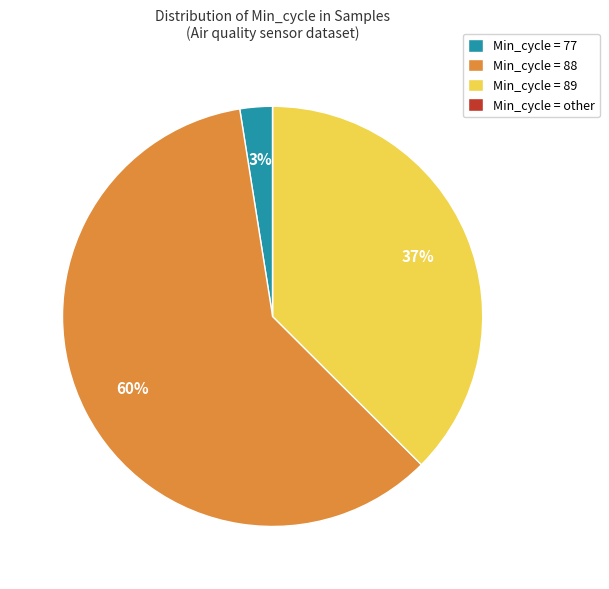

Approximately how many times larger is the value at Min_cycle = 89 compared to Min_cycle = 88?

0.6